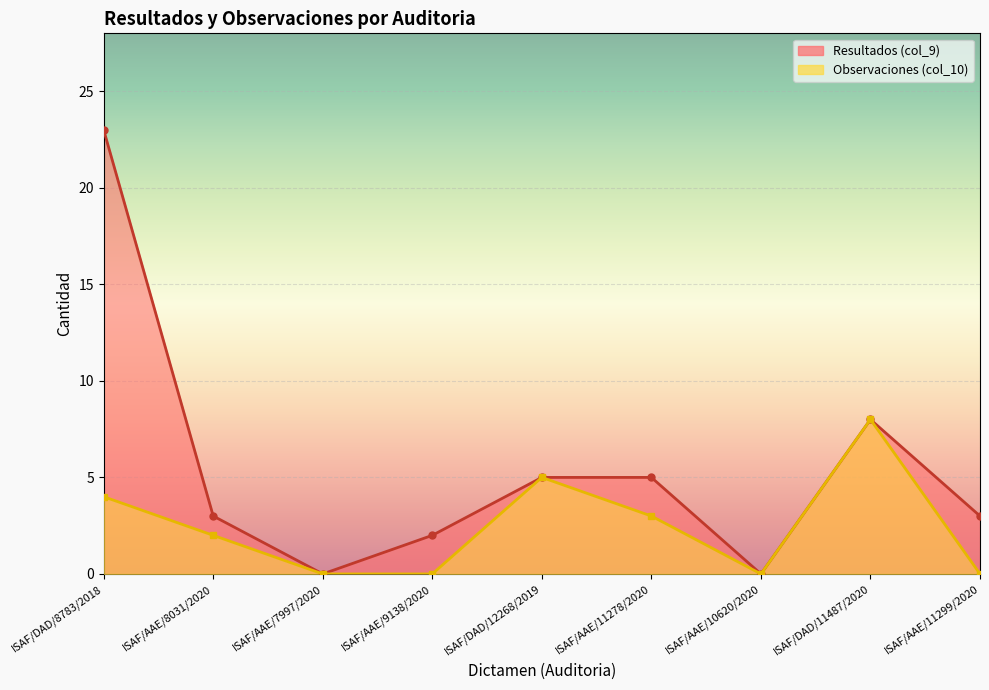

The value of Observaciones (col_10) at ISAF/AAE/8031/2020 is 1. True or false?

False